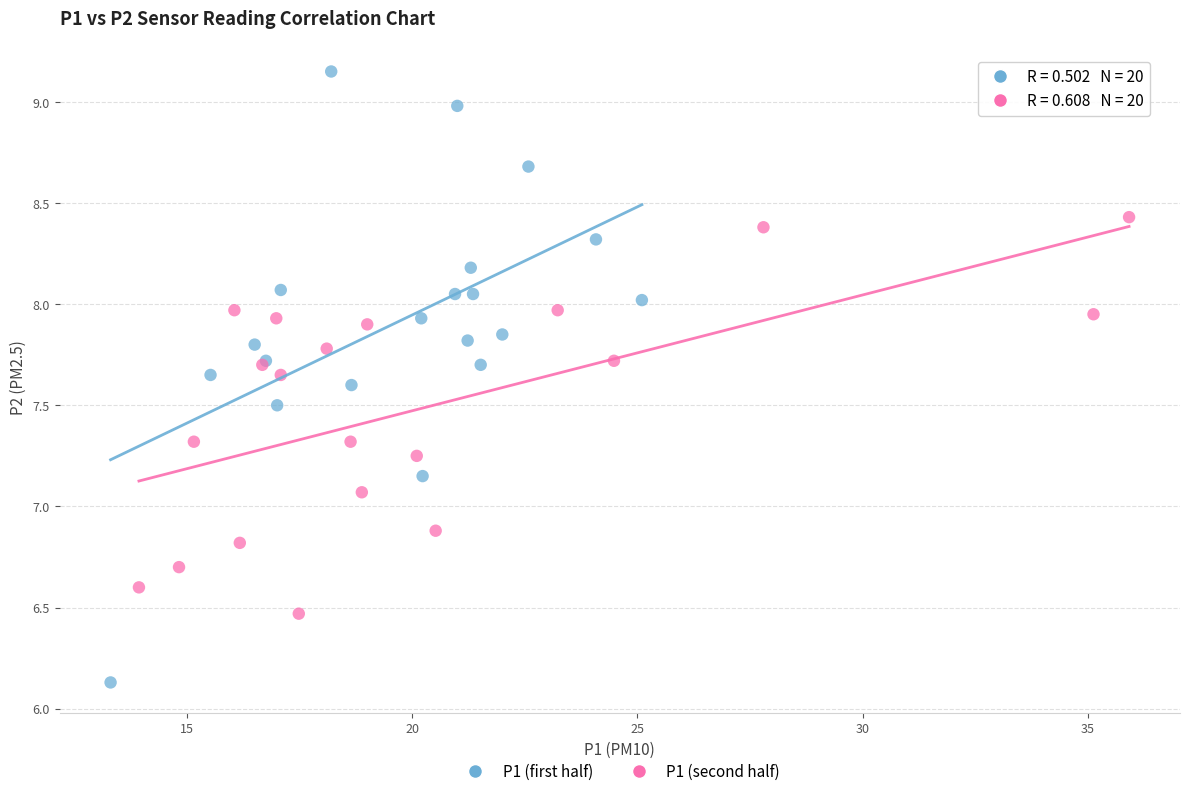

Which series reaches the maximum Y coordinate?

P1 (first half)